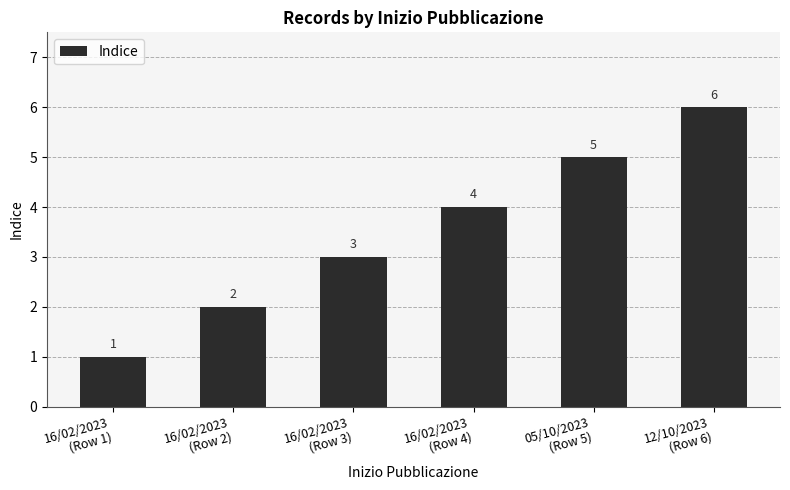

What is the sum of all values?

21